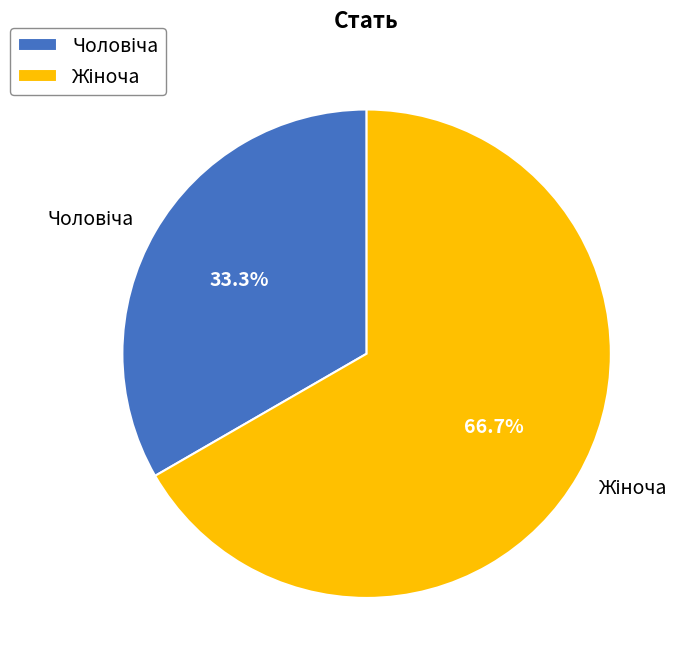

Does any single category account for the majority?

Yes